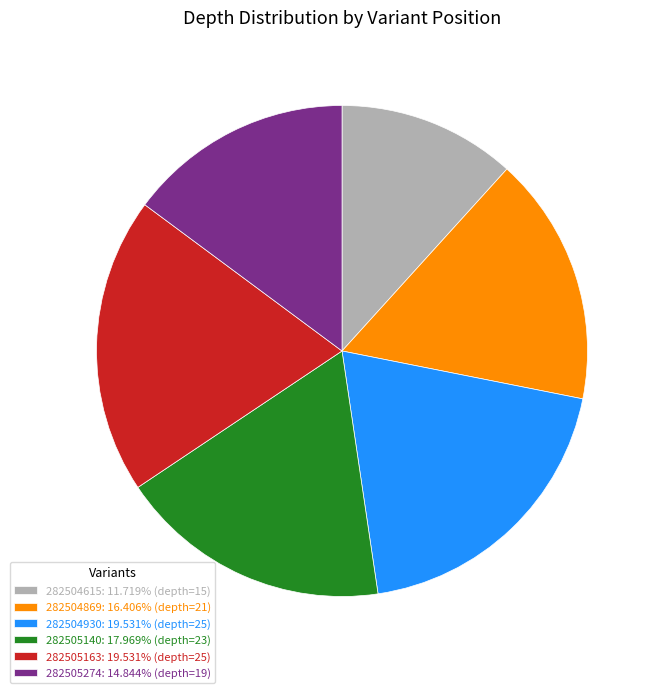

Do 282504615 and 282505274 together represent more than half of the pie?

No